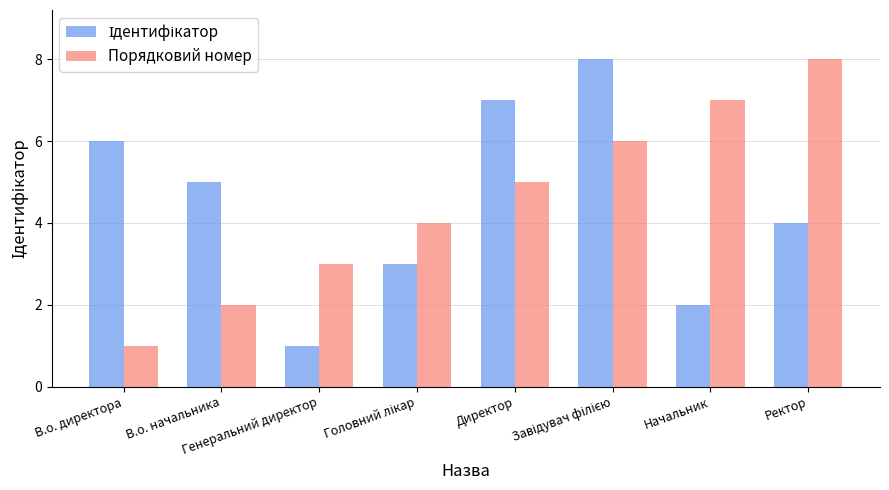

What is the difference between the second highest and minimum values in the Порядковий номер series?

6